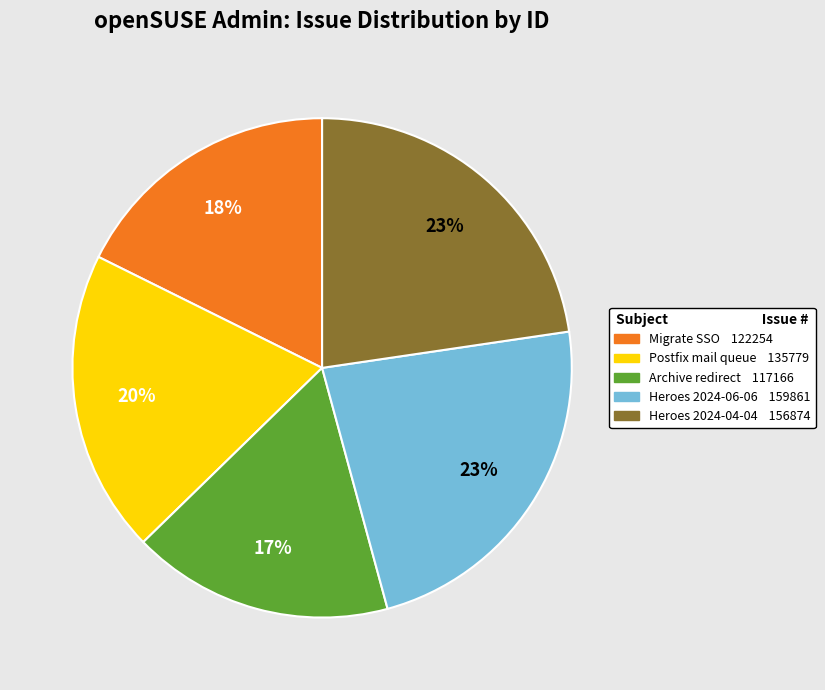

To the nearest percent, what is the difference between the largest and smallest slice percentages?

6%